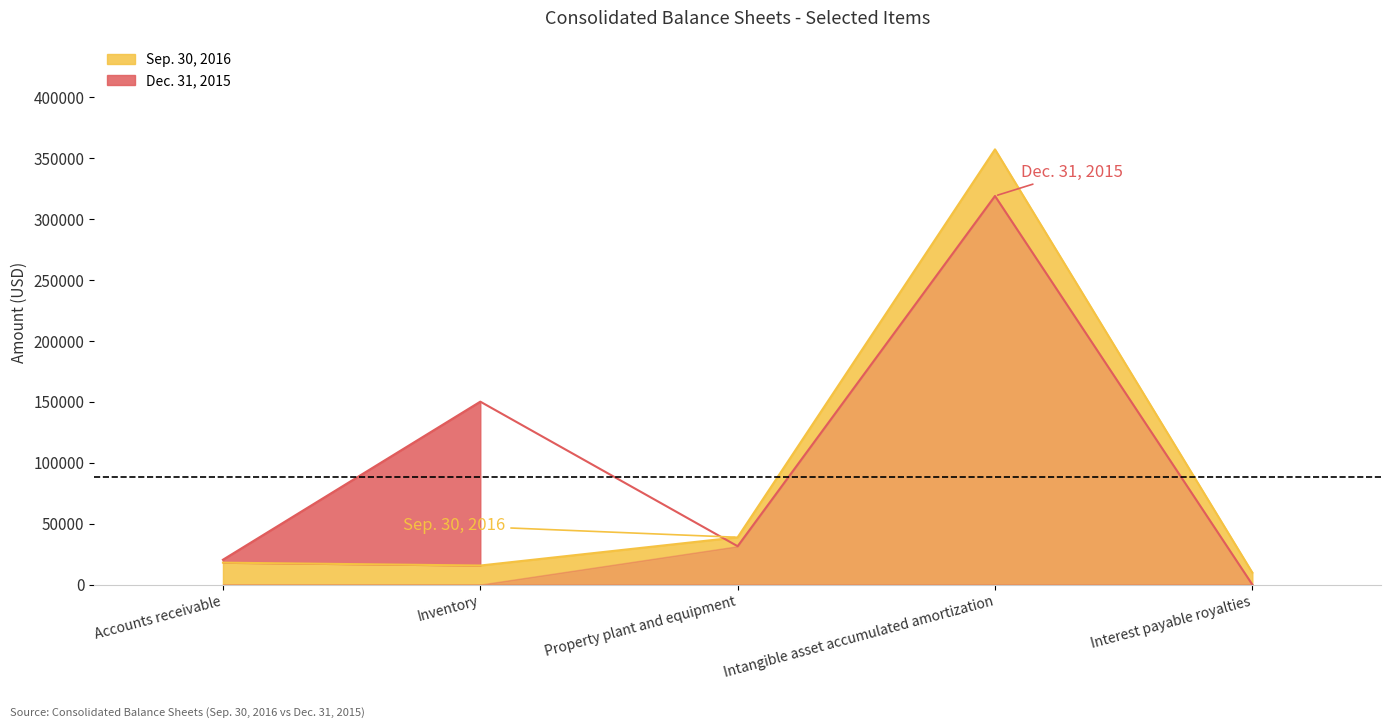

Which series has the largest total across all categories?

Dec. 31, 2015